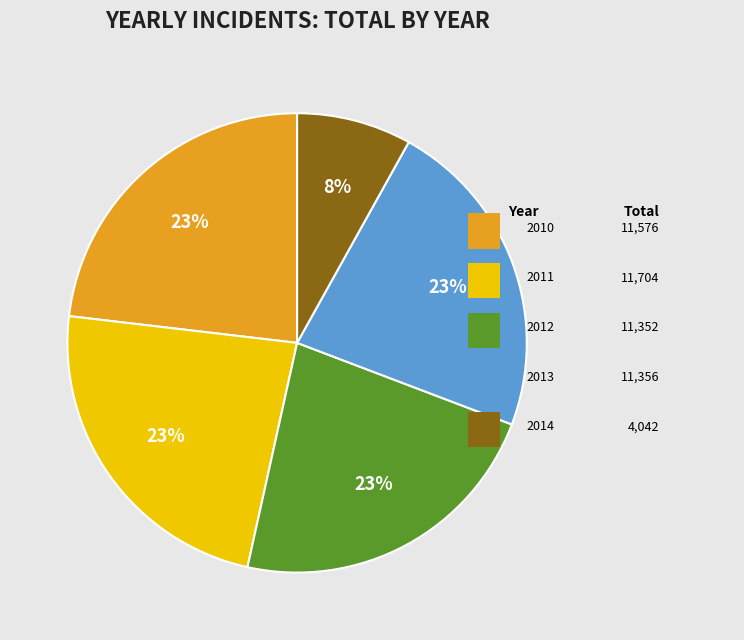

Is there a majority slice in this chart?

No